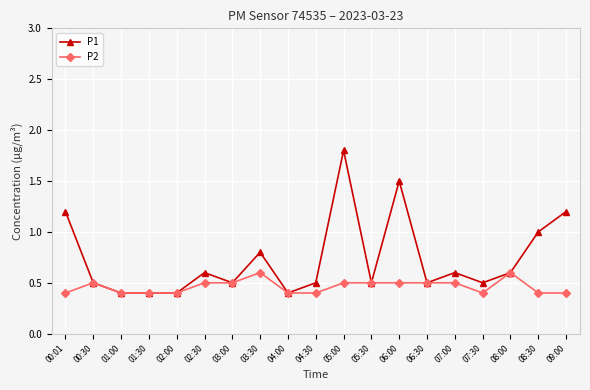

What is the label of the 9th point from the left?

04:00